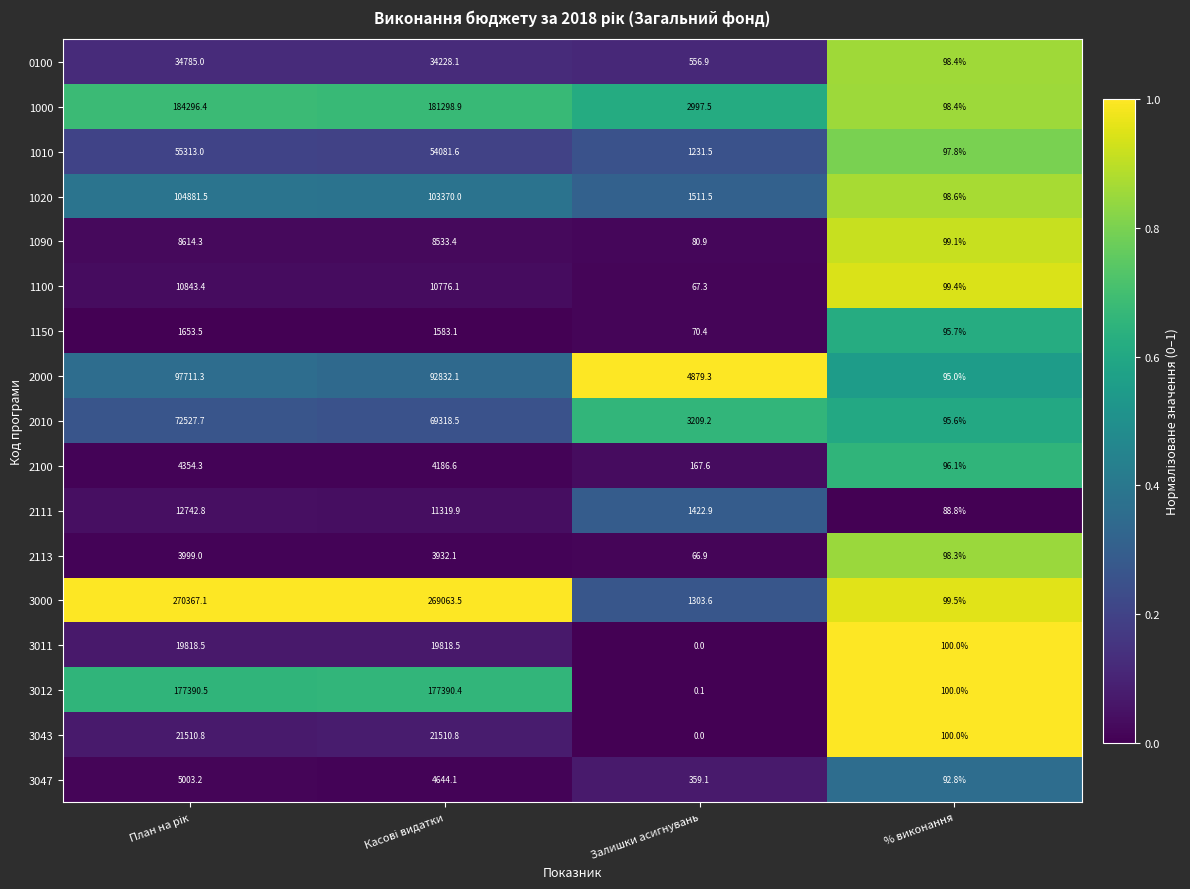

What is the maximum value shown in the chart?

270367.1